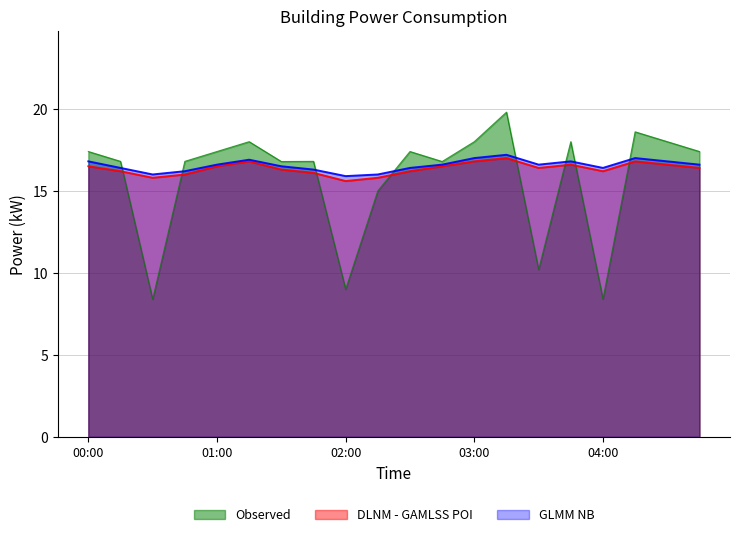

What is the value of the trend point at the 15th from the left?

16.6